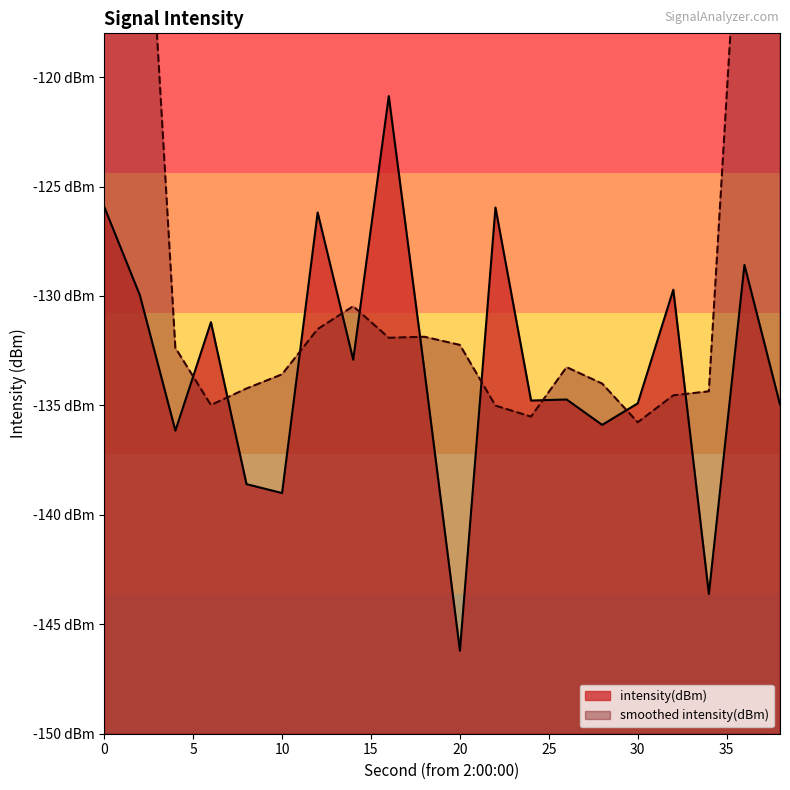

What is the value of the 9th point from the left?

-120.9